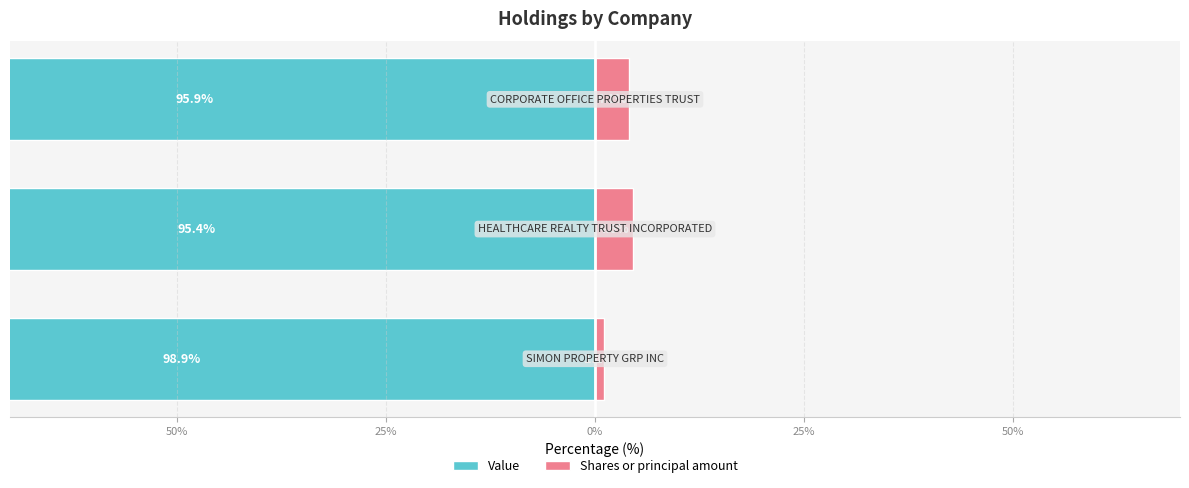

At 25%, list the series in order from smallest to largest.

Value, Shares or principal amount